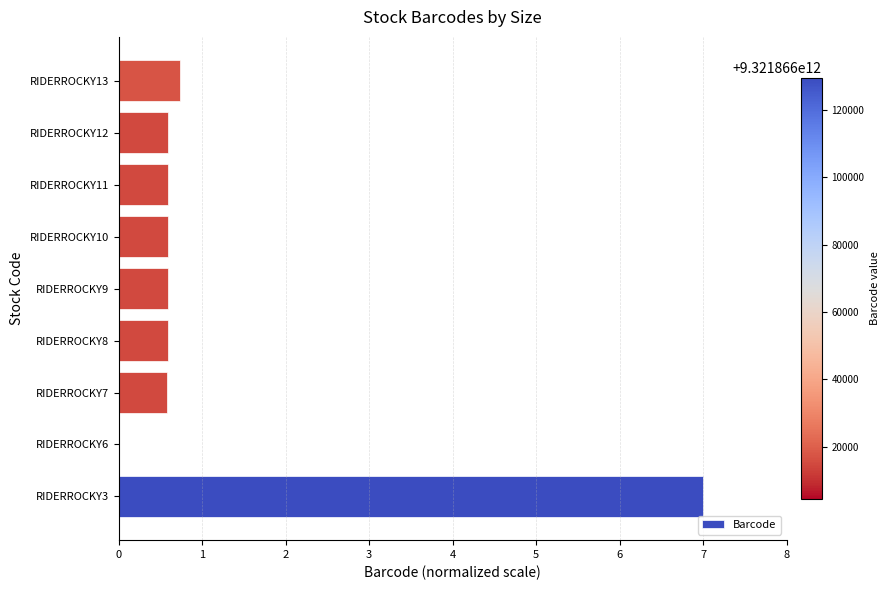

The value at RIDERROCKY6 is 2.2. True or false?

False